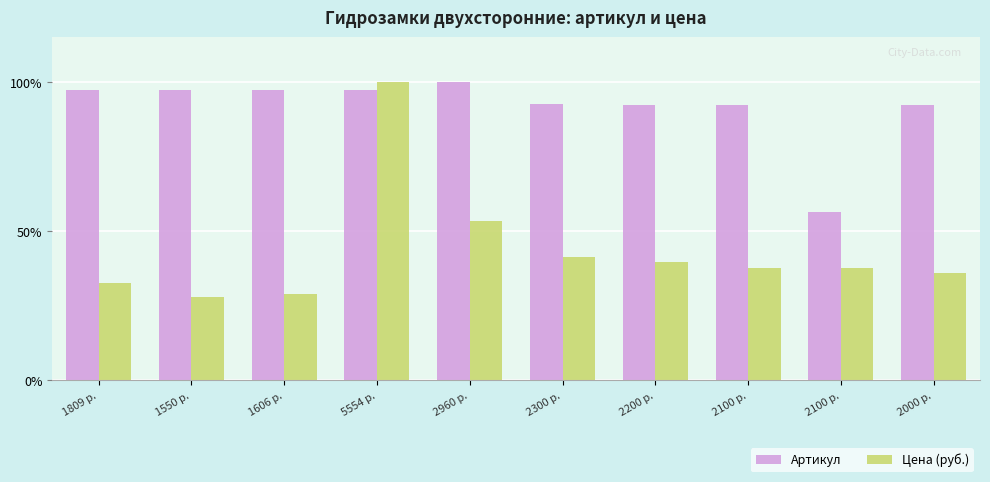

How many groups of bars are there?

10